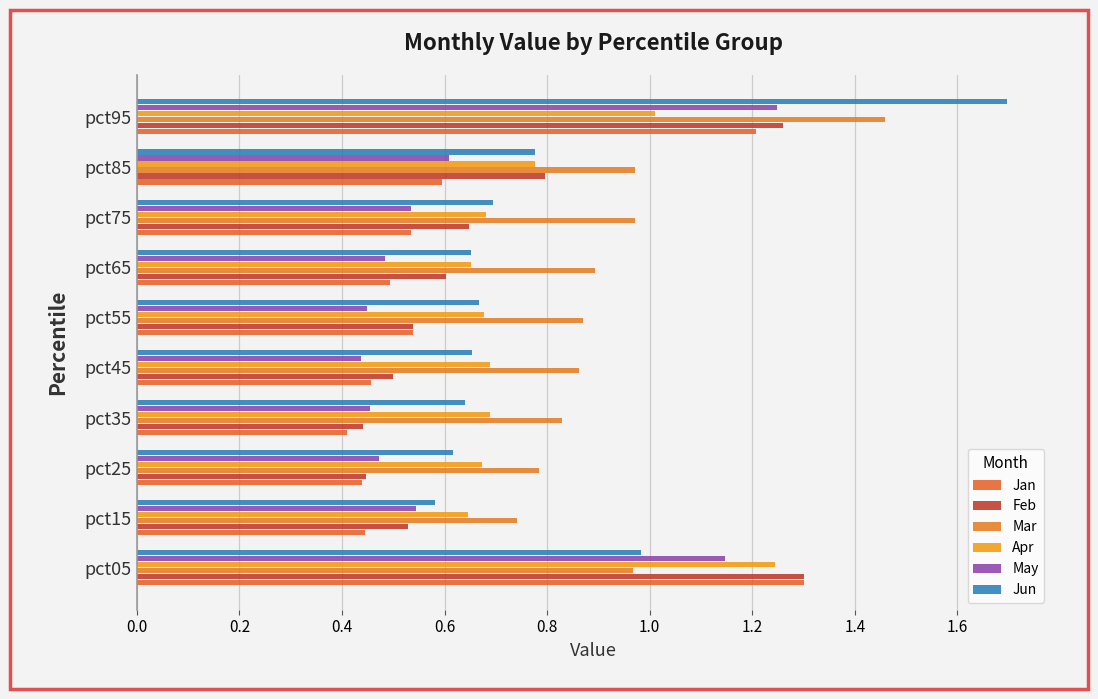

How many distinct data groups are displayed?

6